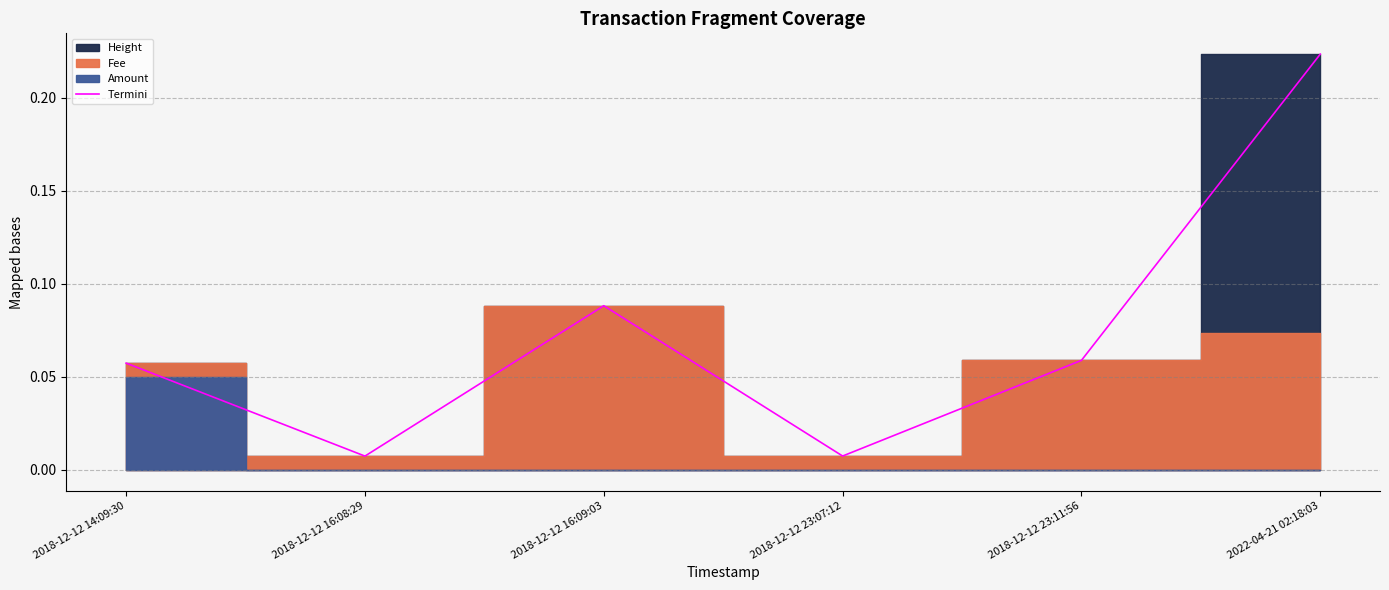

Which category has the lowest value across all series?

2018-12-12 16:08:29